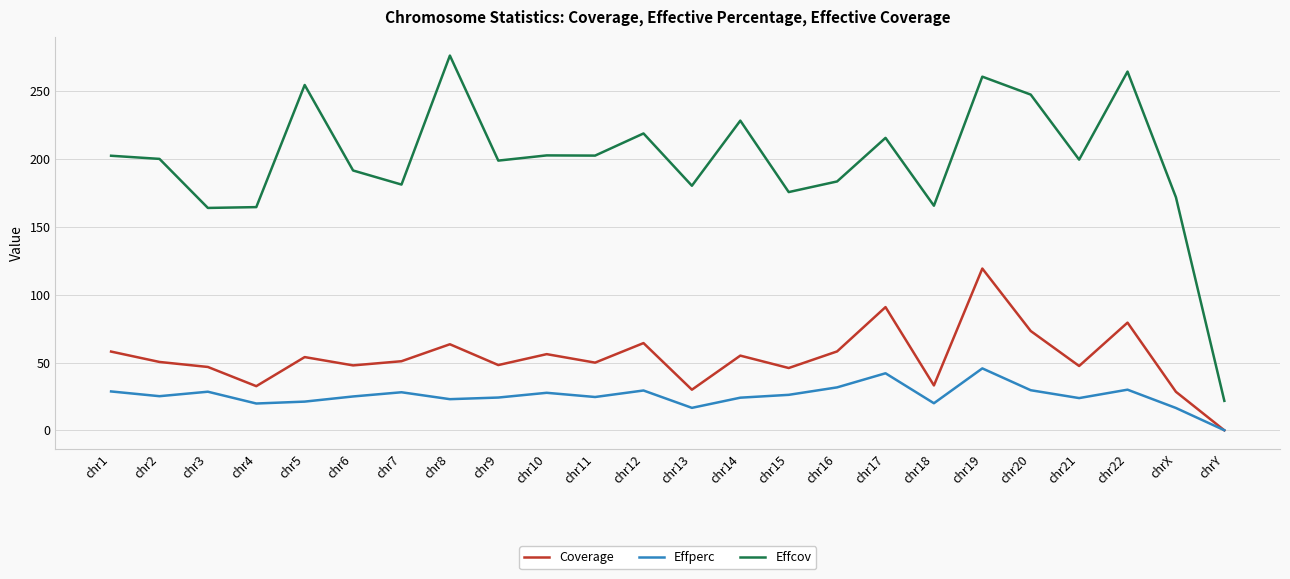

List the series in order of their peak value, highest first.

Effcov, Coverage, Effperc